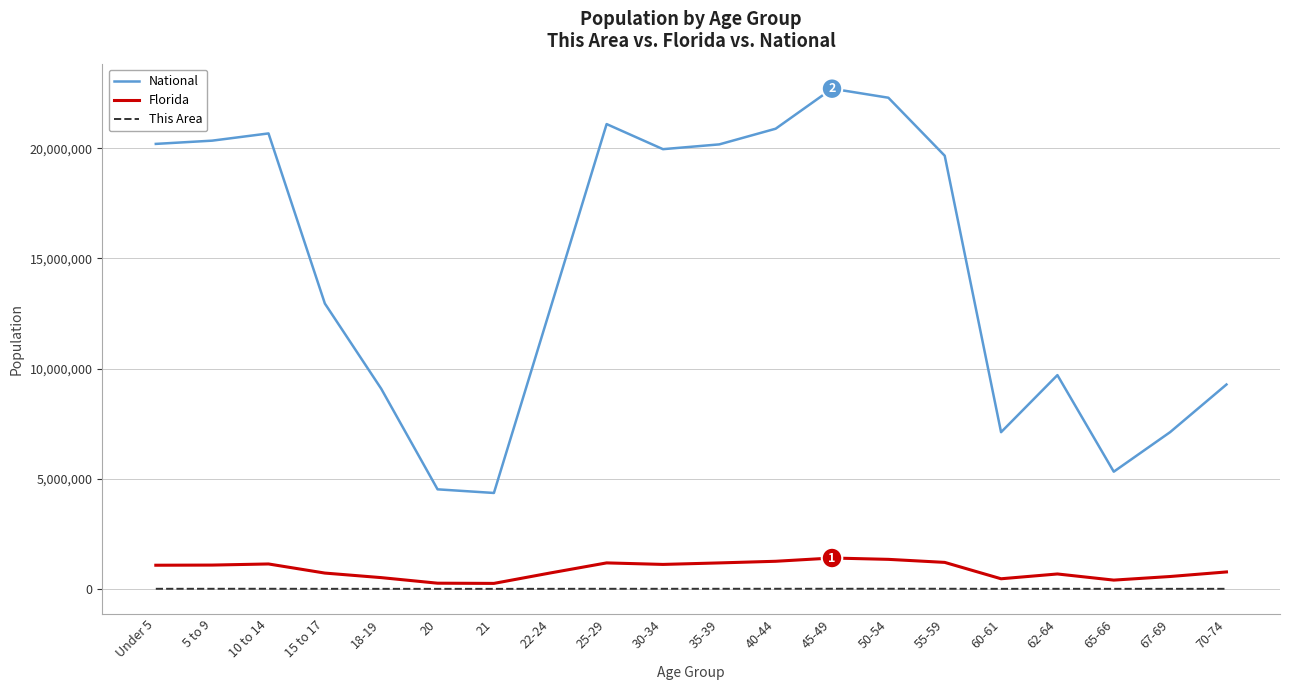

Which series has the largest range (max minus min)?

National